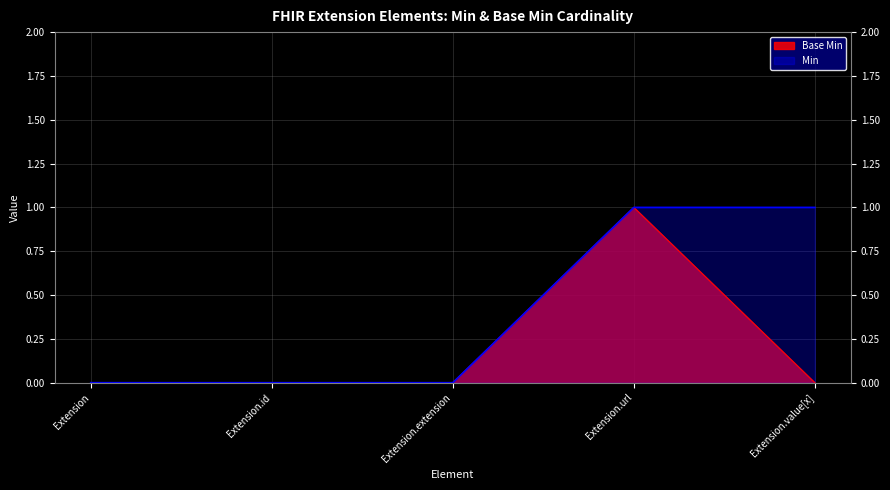

List the labels in order of Min value, smallest first.

Extension, Extension.id, Extension.extension, Extension.url, Extension.value[x]